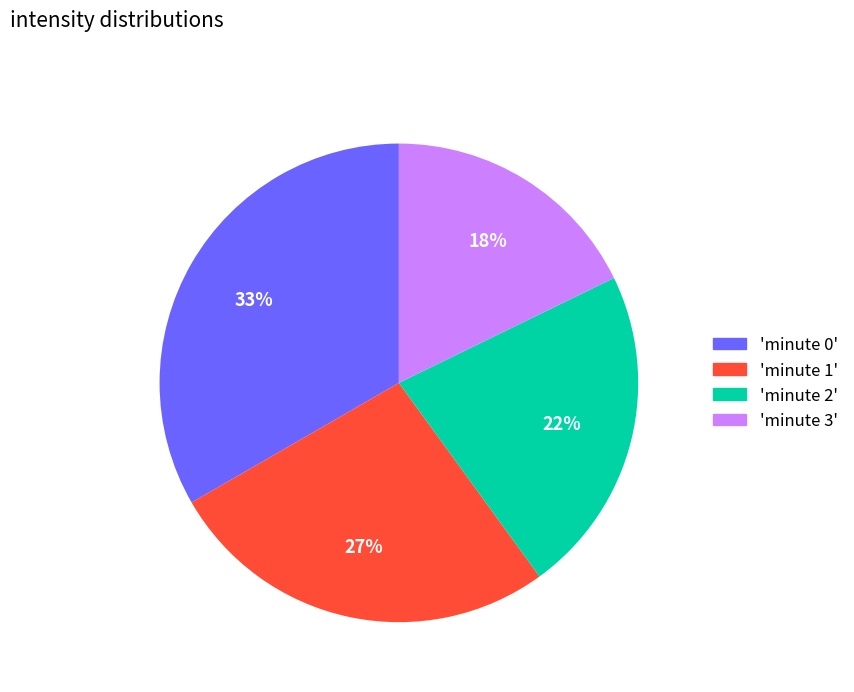

To the nearest percent, what is the combined percentage of 'minute 3' and 'minute 2'?

40%